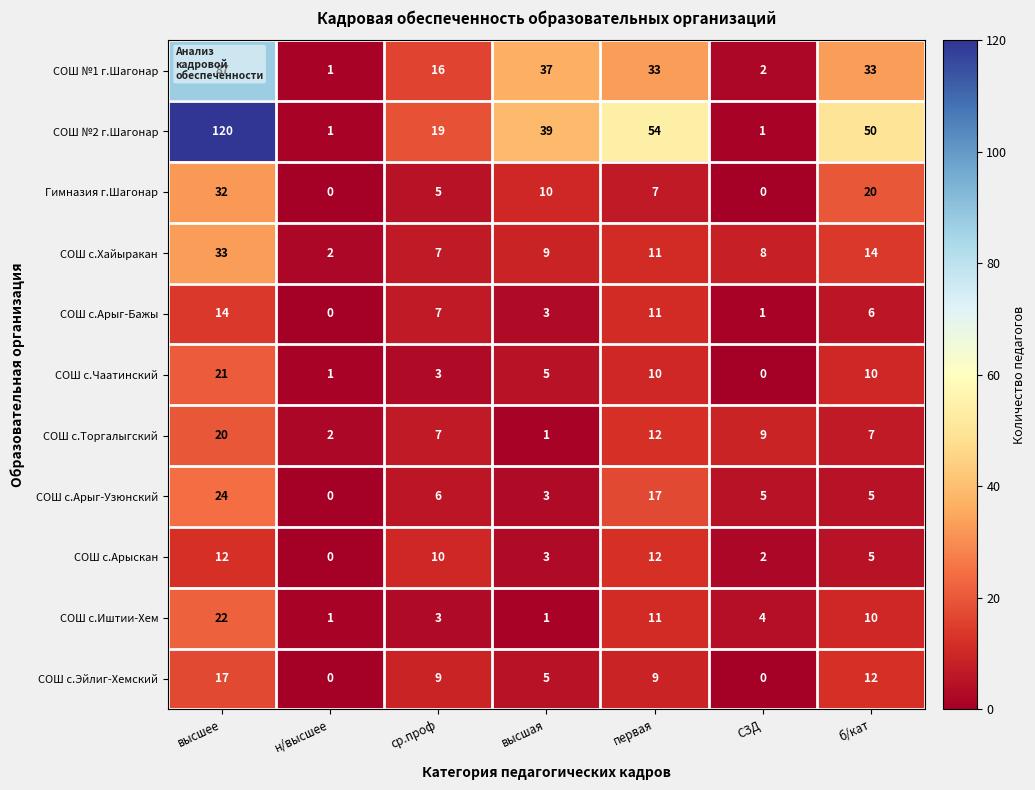

What is the sum of all СОШ с.Арыскан values?

44